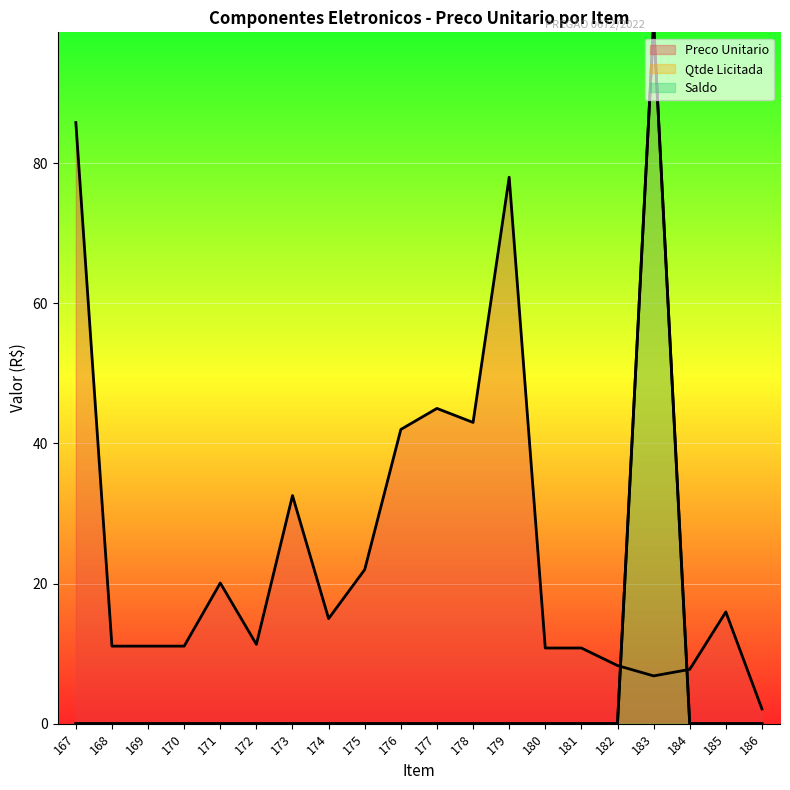

Rank the series at 172 from lowest to highest value.

Qtde Licitada, Saldo, Preco Unitario